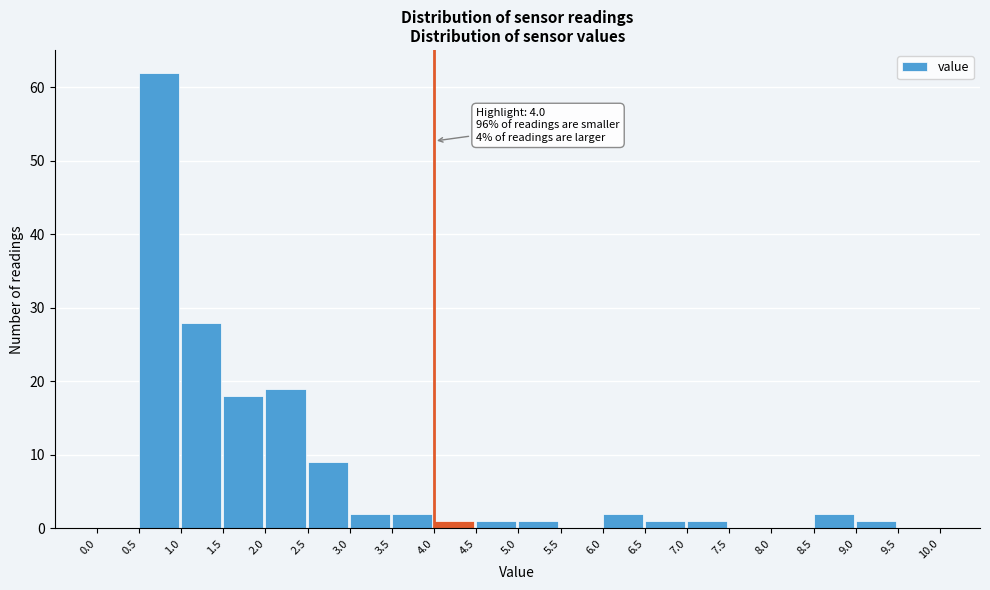

Which range on the x-axis has the tallest bar?

0.5 to 1.0